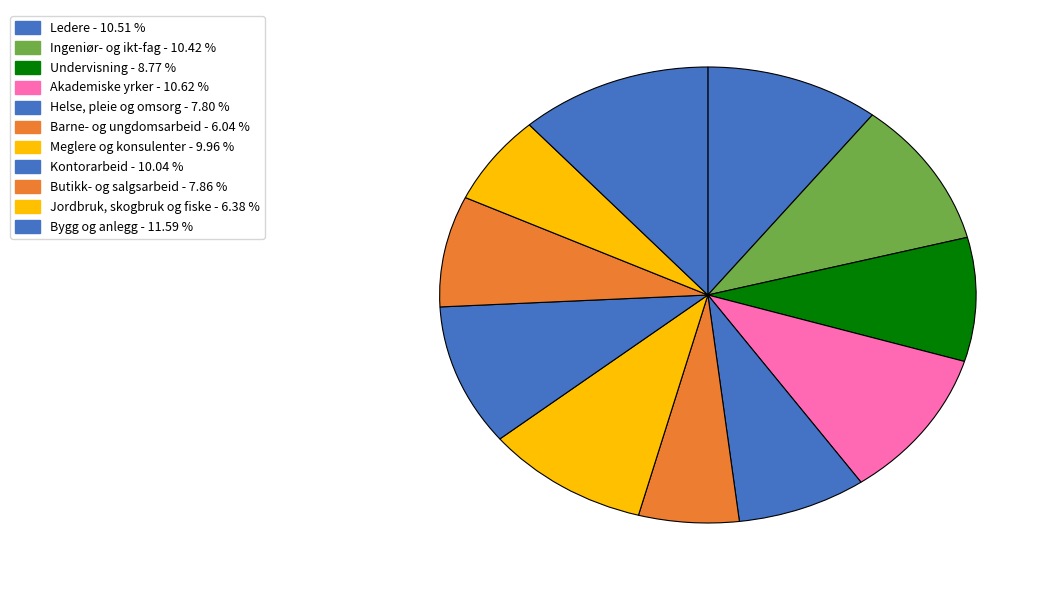

Rank the categories by value from lowest to highest.

Barne- og ungdomsarbeid, Jordbruk, skogbruk og fiske, Helse, pleie og omsorg, Butikk- og salgsarbeid, Undervisning, Meglere og konsulenter, Kontorarbeid, Ingeniør- og ikt-fag, Ledere, Akademiske yrker, Bygg og anlegg